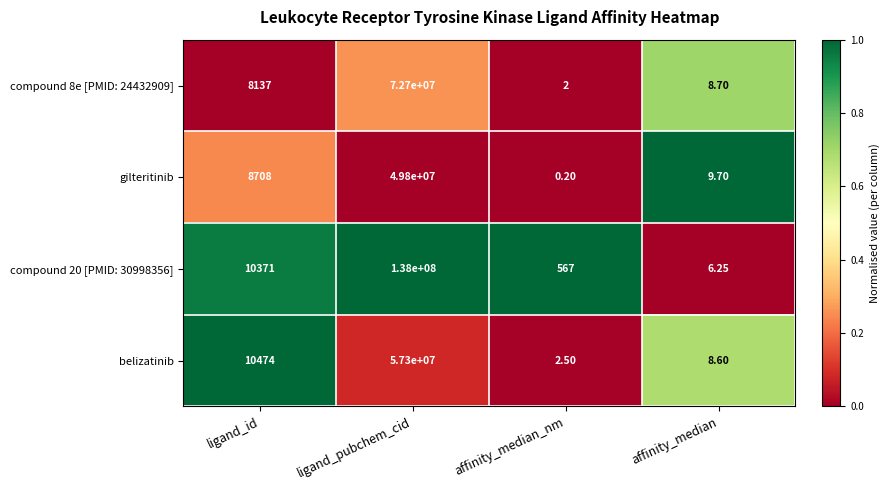

Rank the categories by compound 20 [PMID: 30998356] value from highest to lowest.

ligand_pubchem_cid, ligand_id, affinity_median_nm, affinity_median